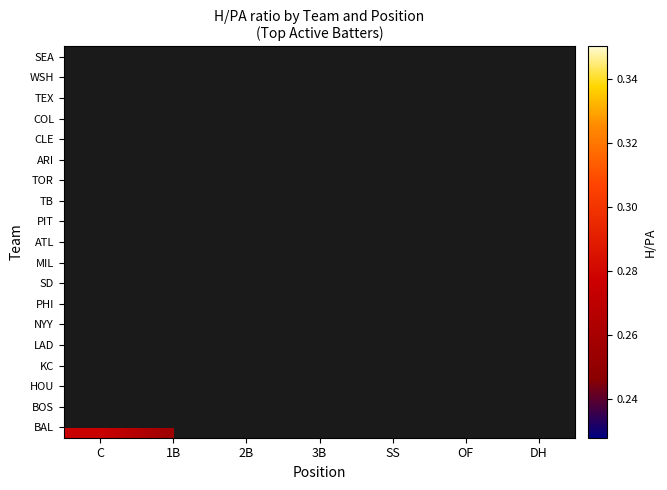

Which label corresponds to the largest value in the chart?

OF